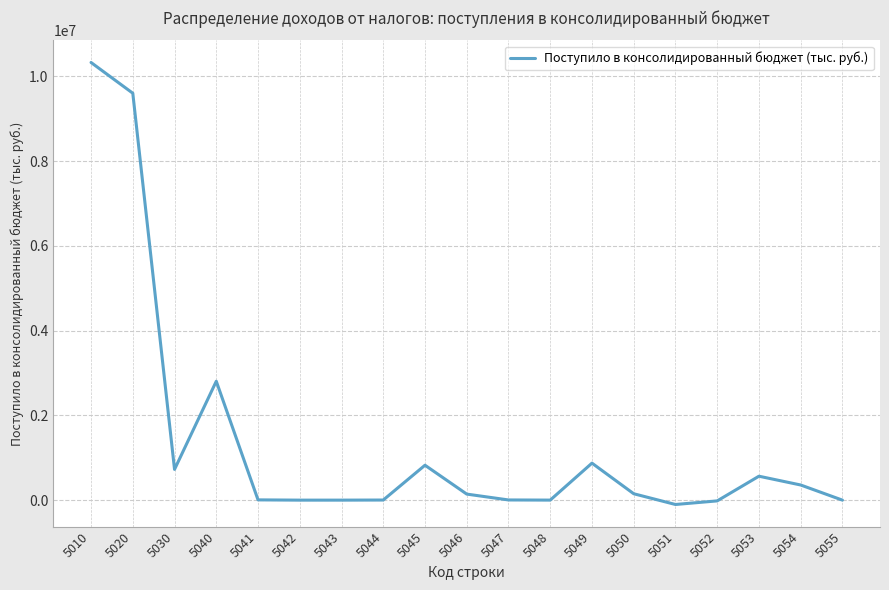

What is the greatest value displayed?

10326975